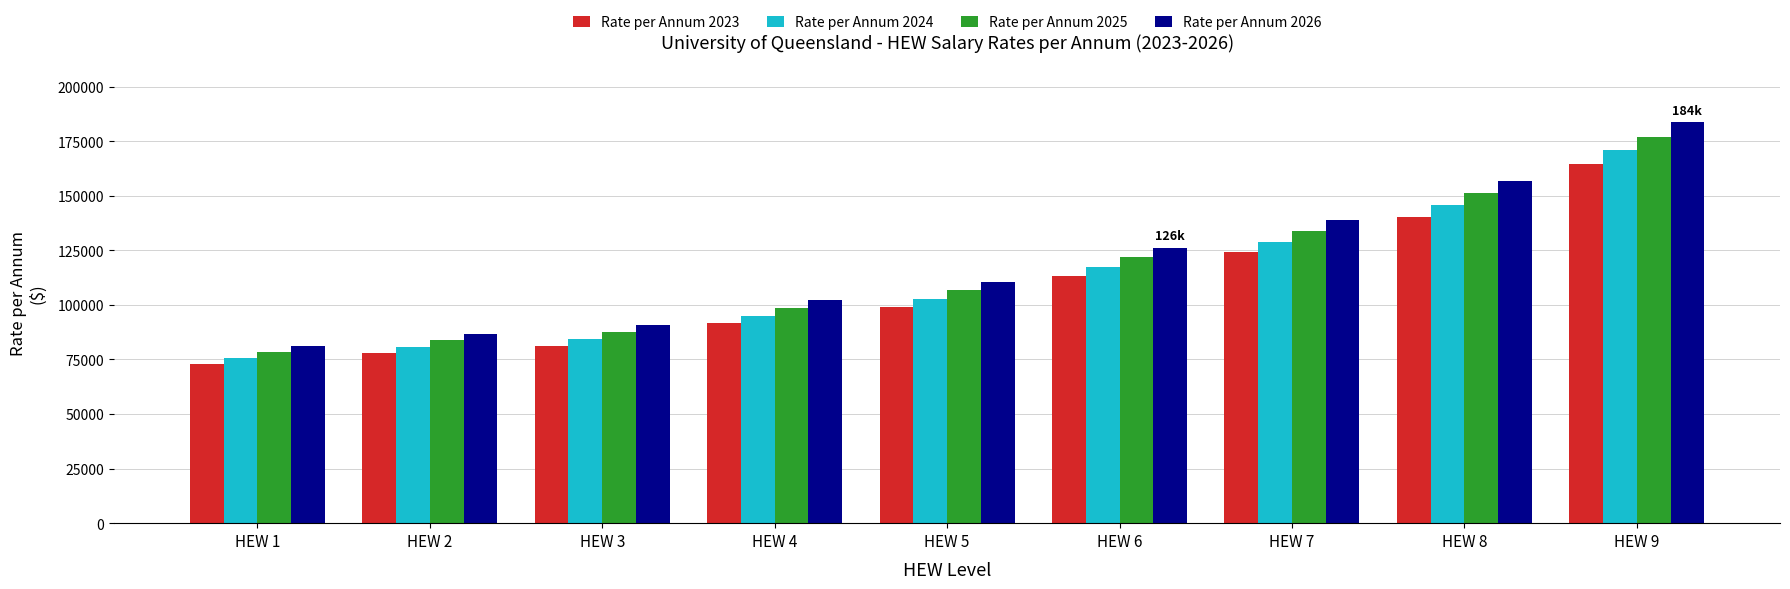

What is the sum of the Rate per Annum 2023 values at HEW 1 and HEW 5?

172211.0